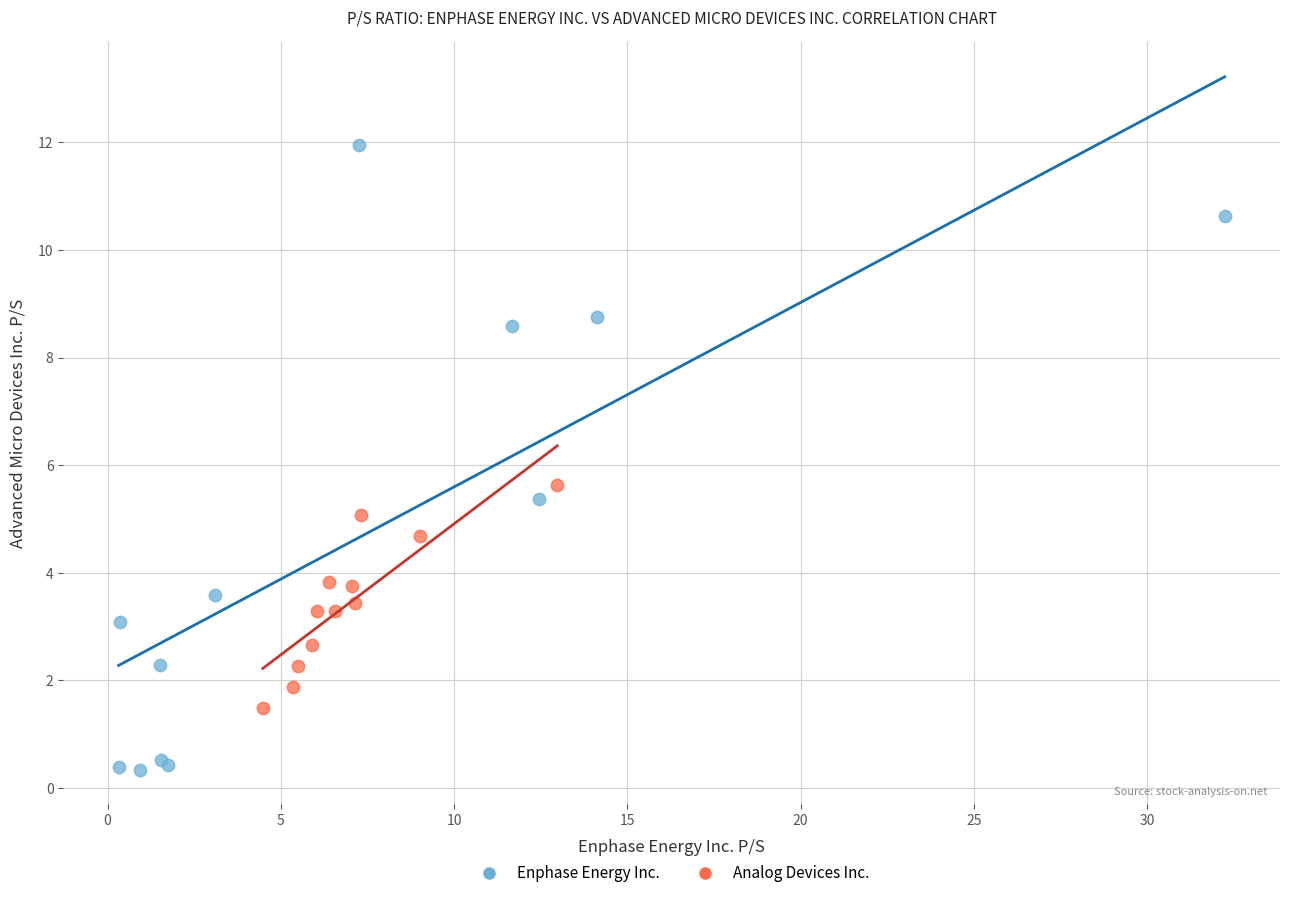

Which series contains the lowest Y value?

Enphase Energy Inc.